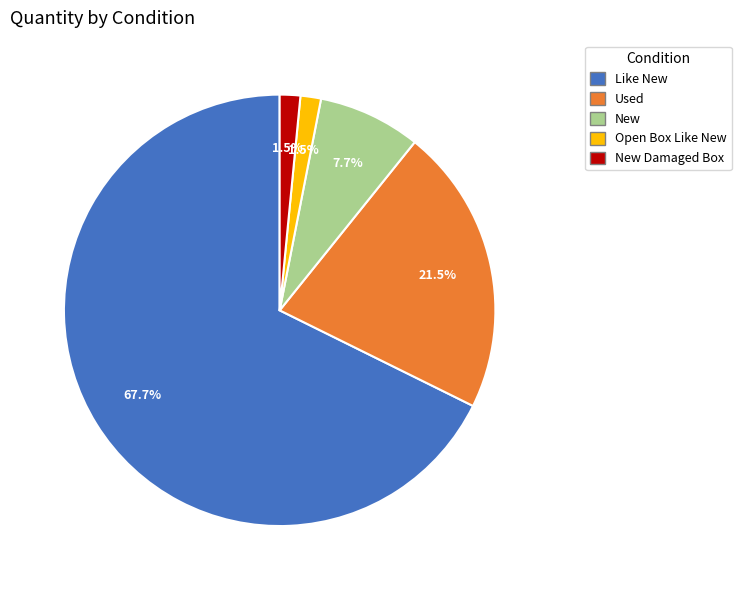

Is there a majority slice in this chart?

Yes